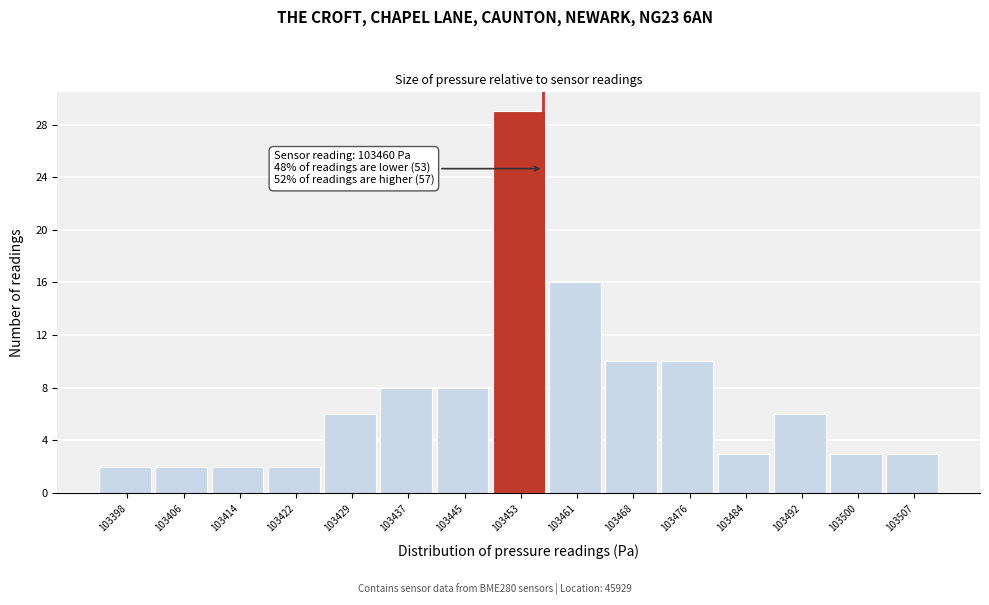

Reading left to right, list all the values displayed in this chart.

103398=2	103406=2	103414=2	103422=2	103429=6	103437=8	103445=8	103453=29	103461=16	103468=10	103476=10	103484=3	103492=6	103500=3	103507=3